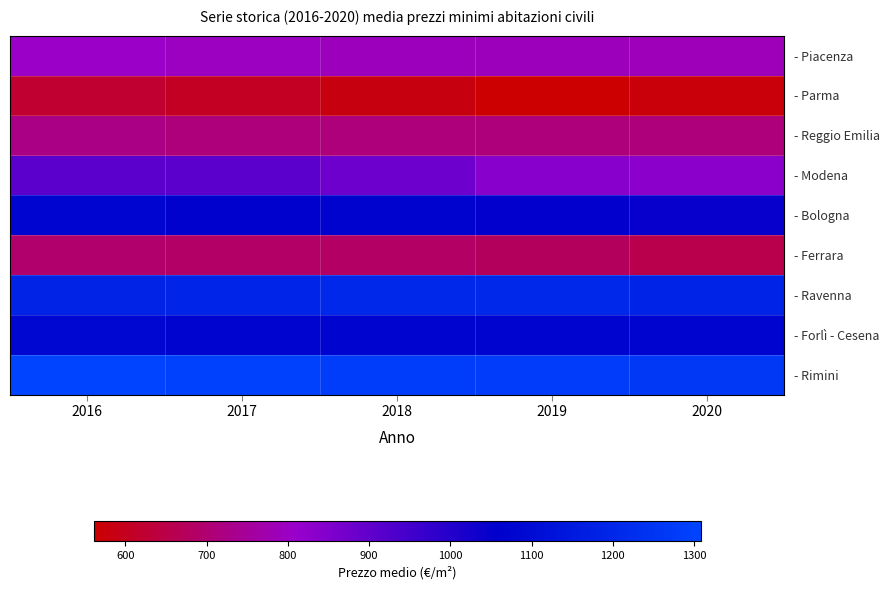

List the series in order of their peak value, lowest first.

- Parma, - Ferrara, - Reggio Emilia, - Piacenza, - Modena, - Bologna, - Forlì - Cesena, - Ravenna, - Rimini